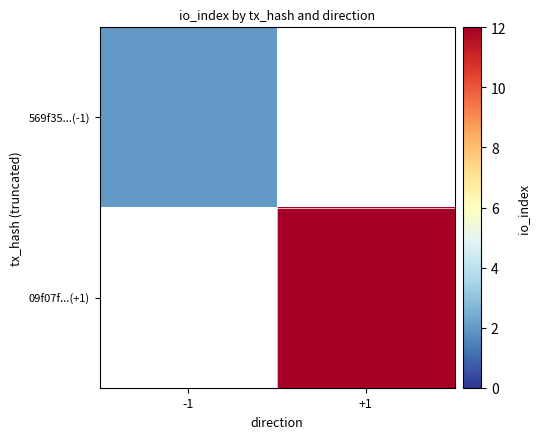

How many positive values does the 09f07f...(+1) series have?

1